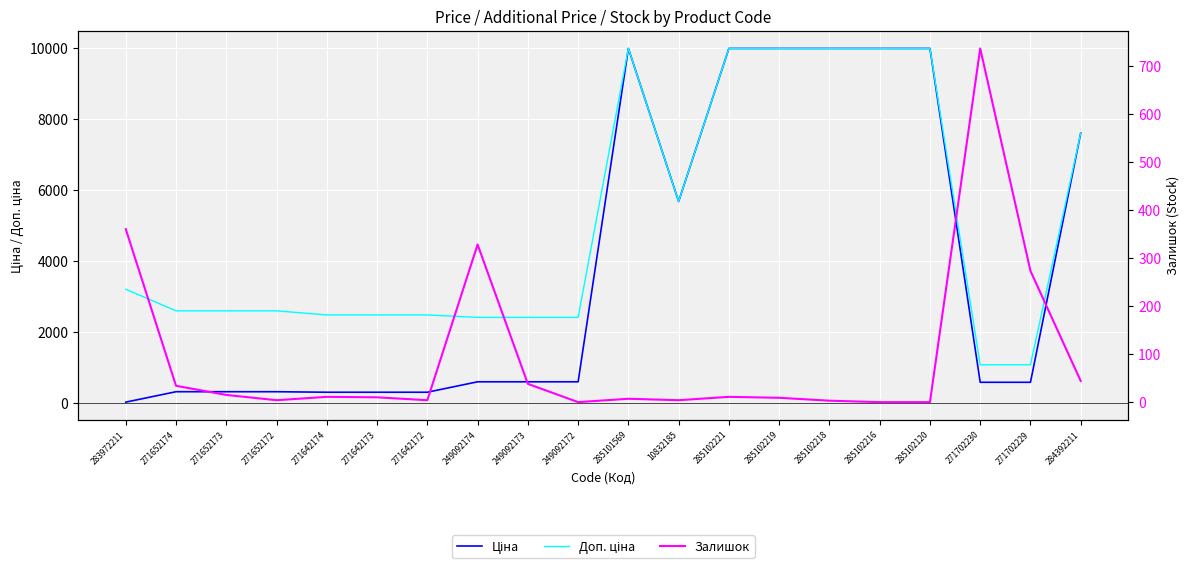

Read the Доп. ціна value at 285102216.

9975.0